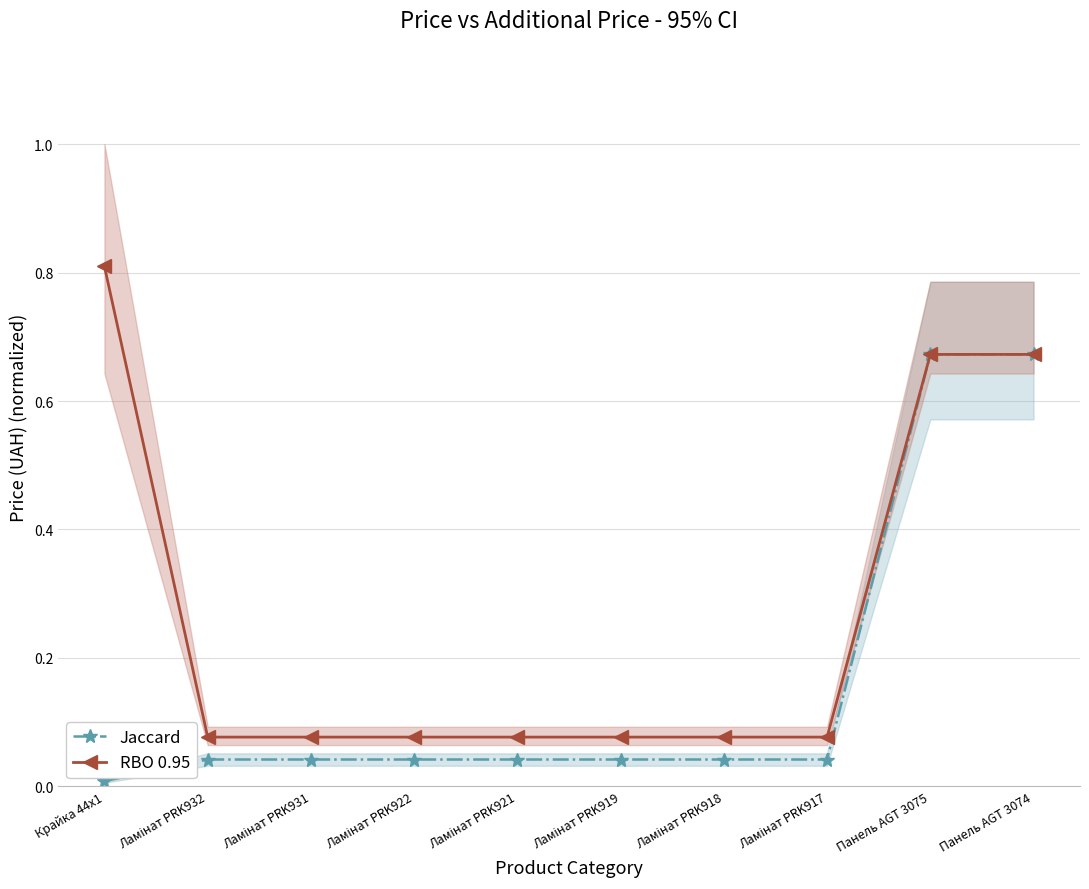

Which has a higher value, Ламінат PRK917 or Панель AGT 3075?

Панель AGT 3075